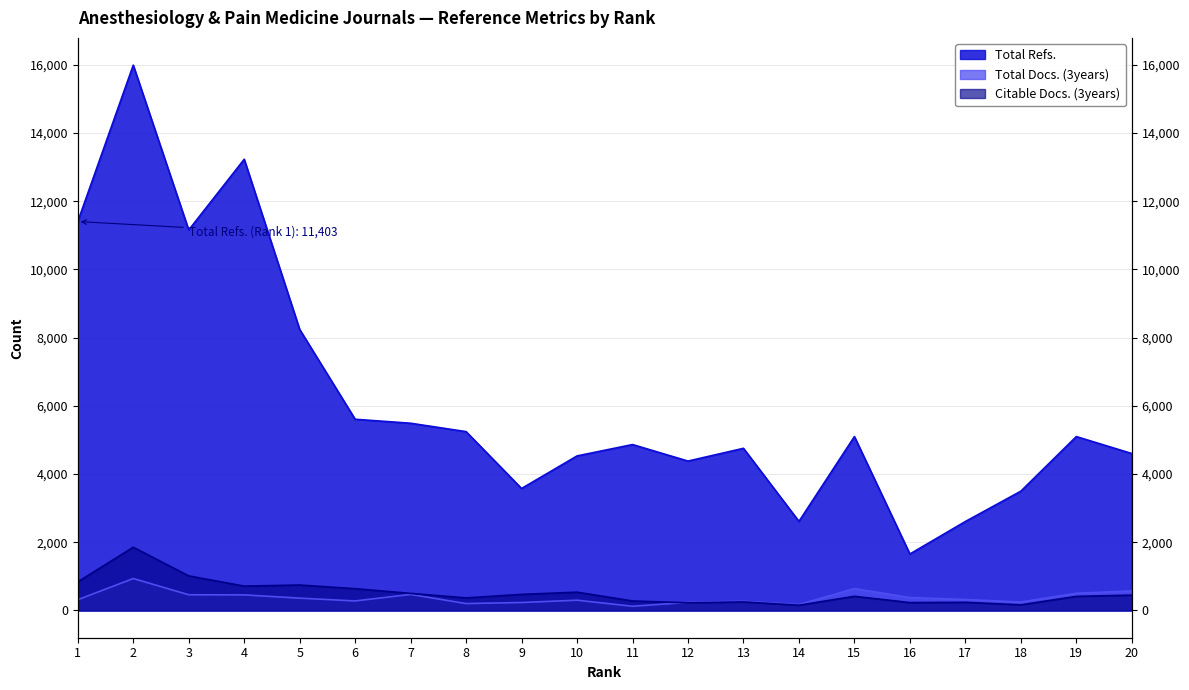

Between 3 and 6, which series saw the biggest shift?

Total Refs.